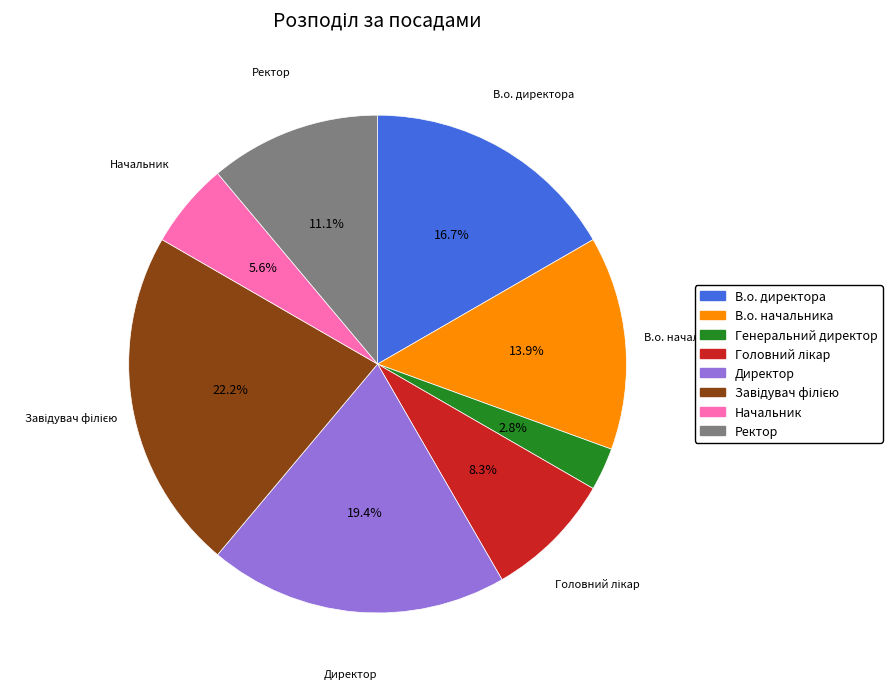

Count the number of slices in the pie.

8